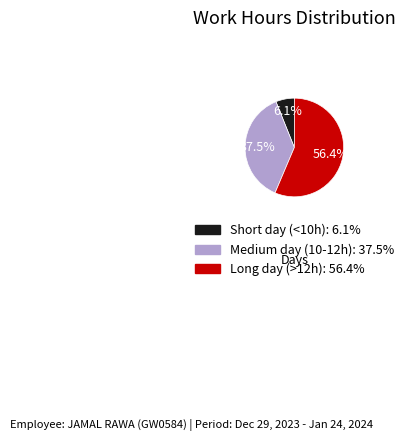

Is there any slice that represents more than half of the pie?

Yes